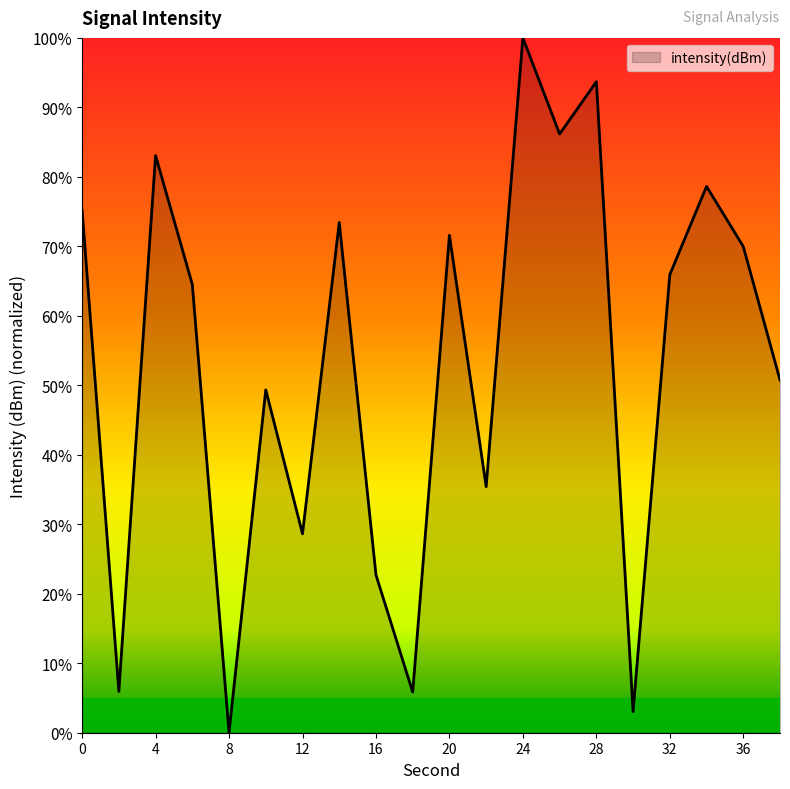

What is the maximum value shown in the chart?

100.0